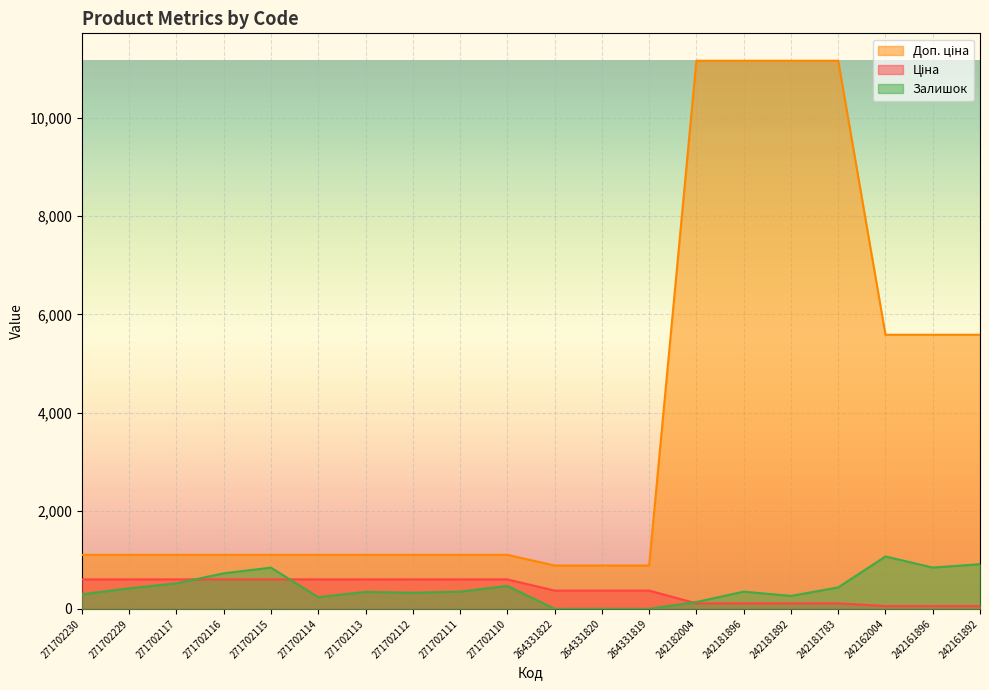

At which category does Залишок reach its first local valley?

271702114